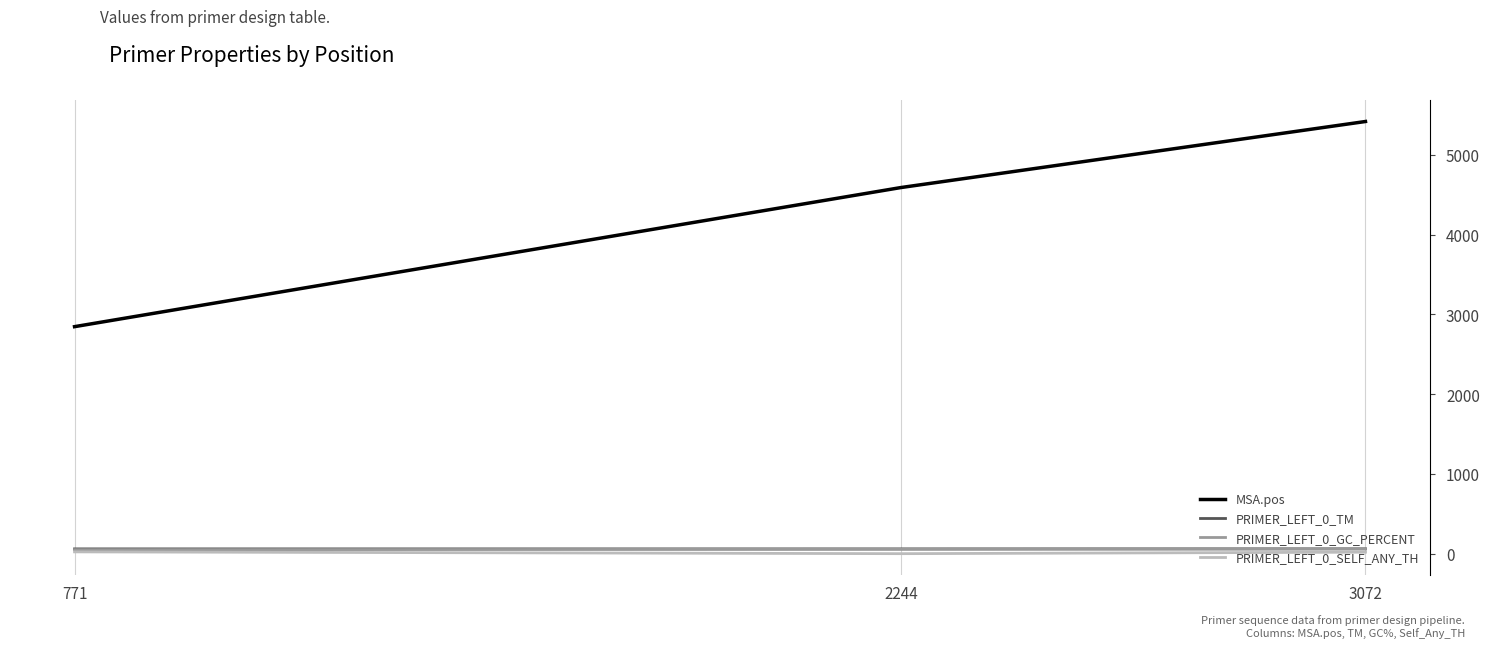

What is the sum of all MSA.pos values?

12854.0